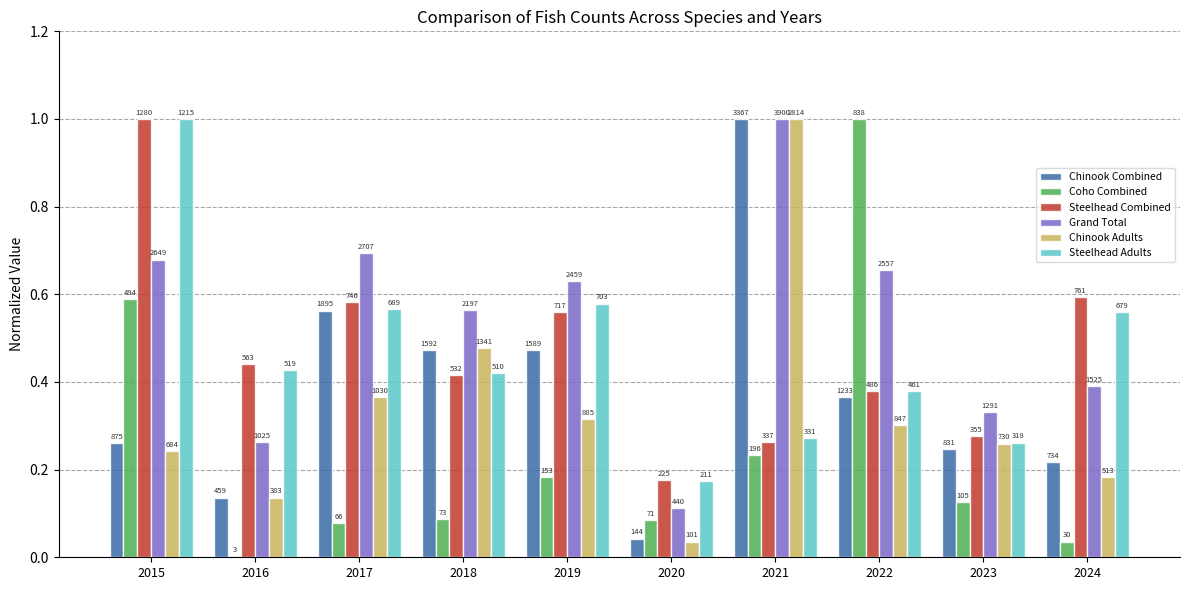

The value of Chinook Adults at 2015 is 0.2. True or false?

True